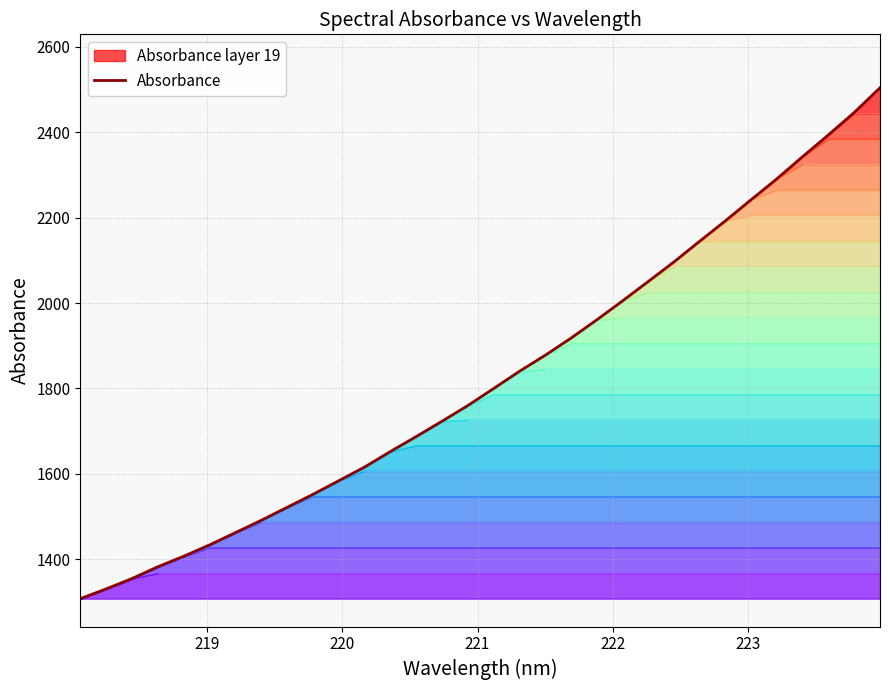

What is the minimum value shown in the chart?

1307.6